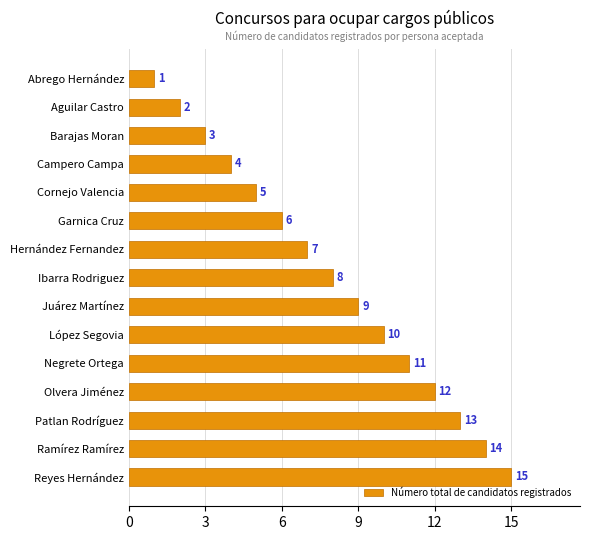

At which category does the chart reach its peak across all series?

Reyes Hernández